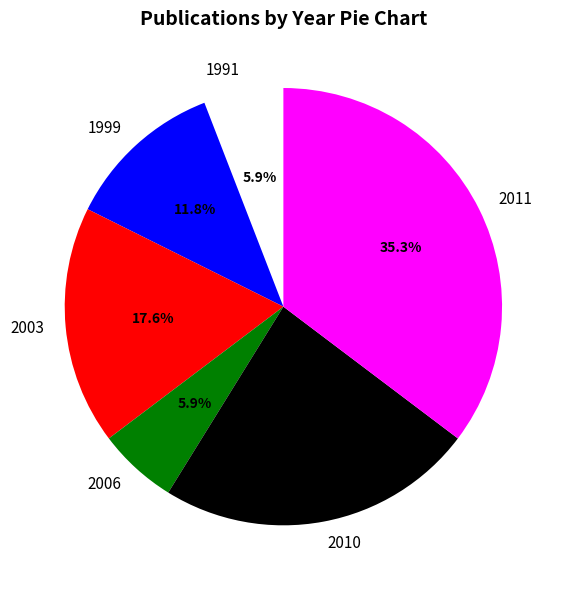

Which has a higher value, 2003 or 2006?

2003